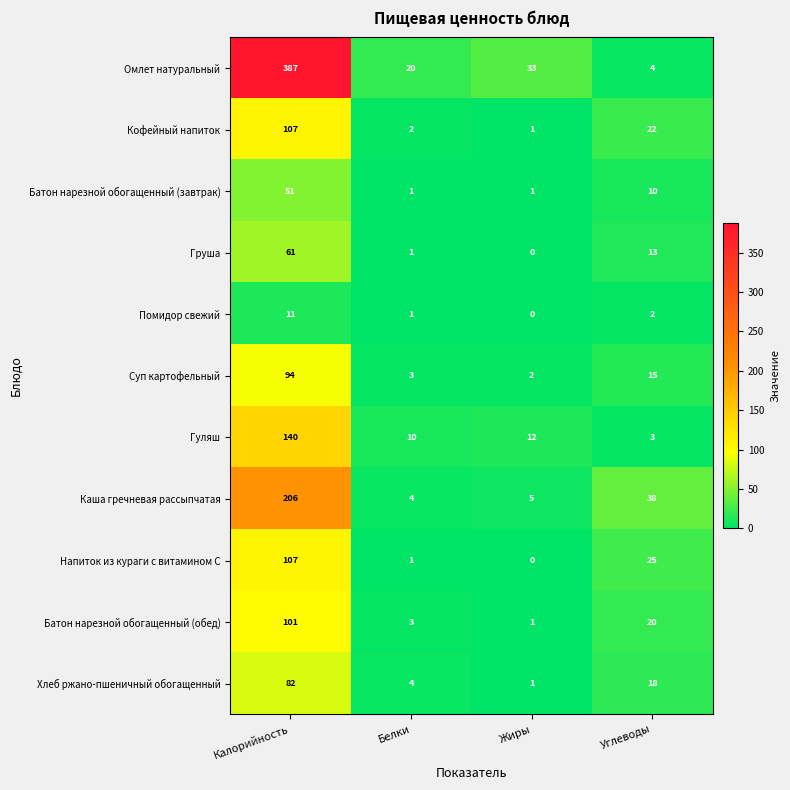

The value of Суп картофельный at Белки is 3. True or false?

True